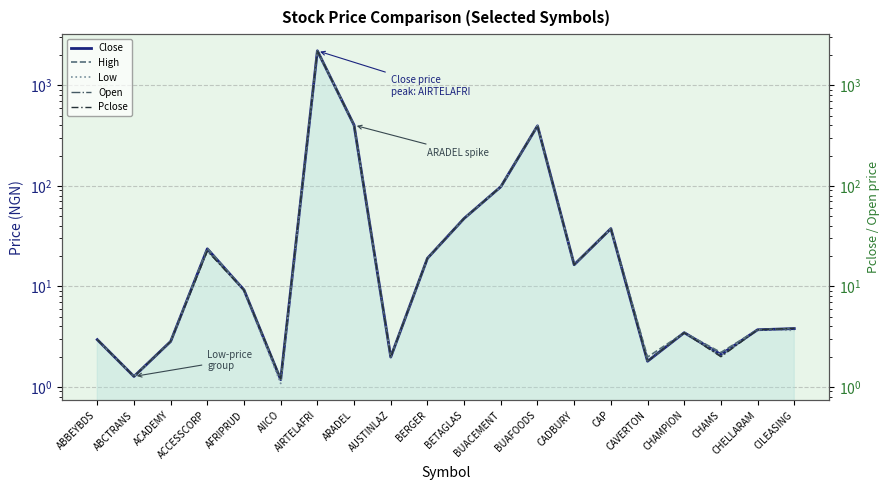

What is the value of the Open point at the 9th from the left?

2.0